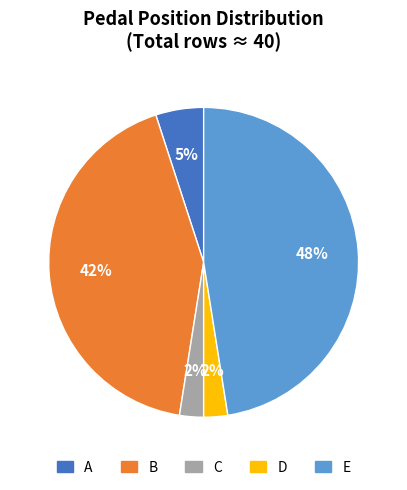

Approximately how many times larger is the value at D compared to C?

1.0